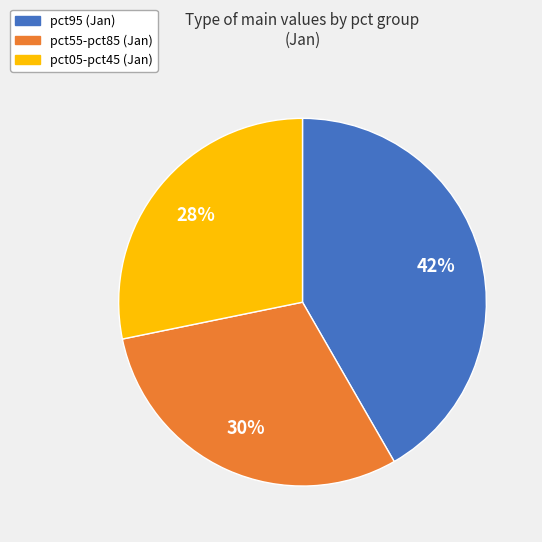

How many segments does this pie chart have?

3